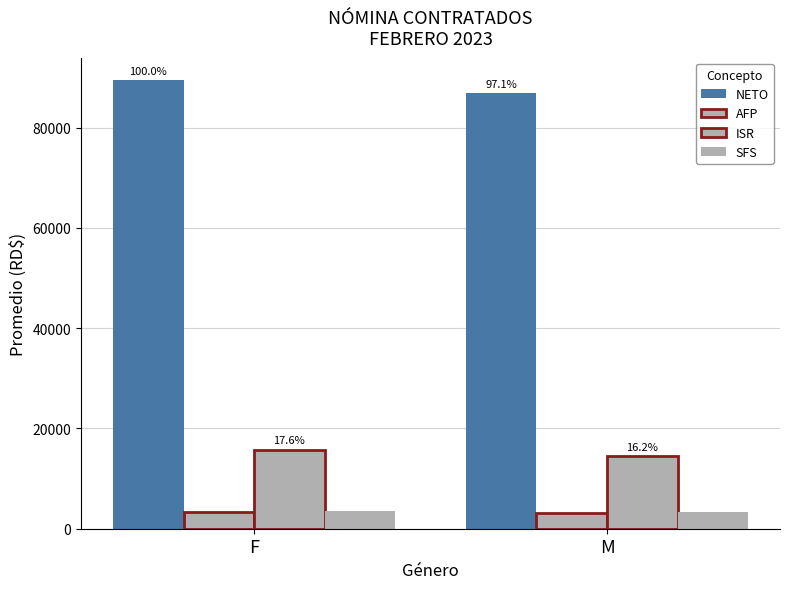

What is the difference between the highest and lowest values at F?

86146.4